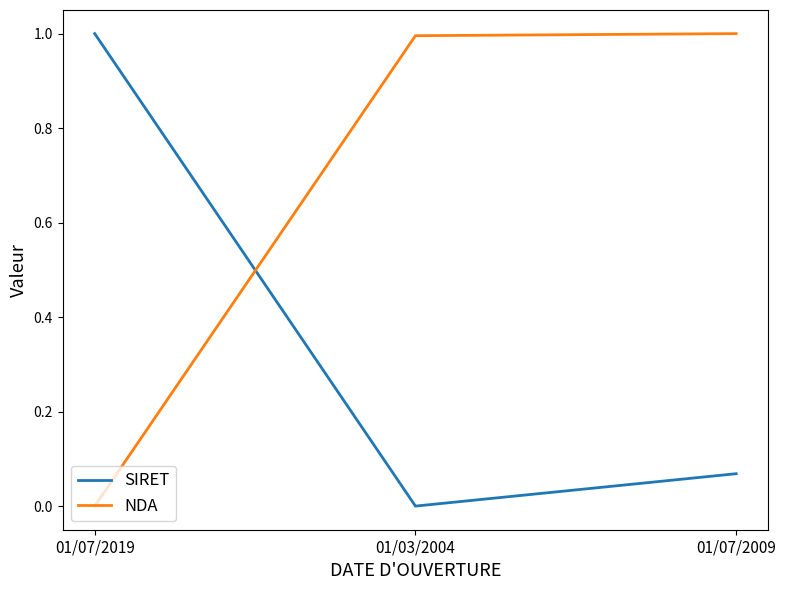

The value of NDA at 01/03/2004 is 1.4. True or false?

False